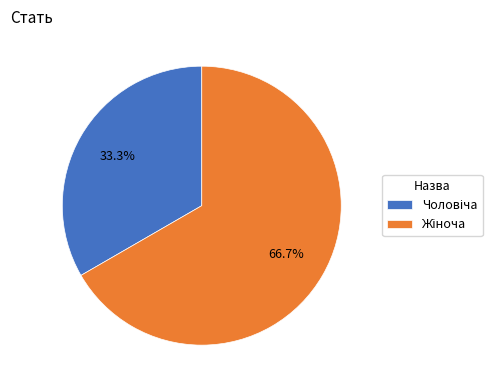

Is there a majority slice in this chart?

Yes